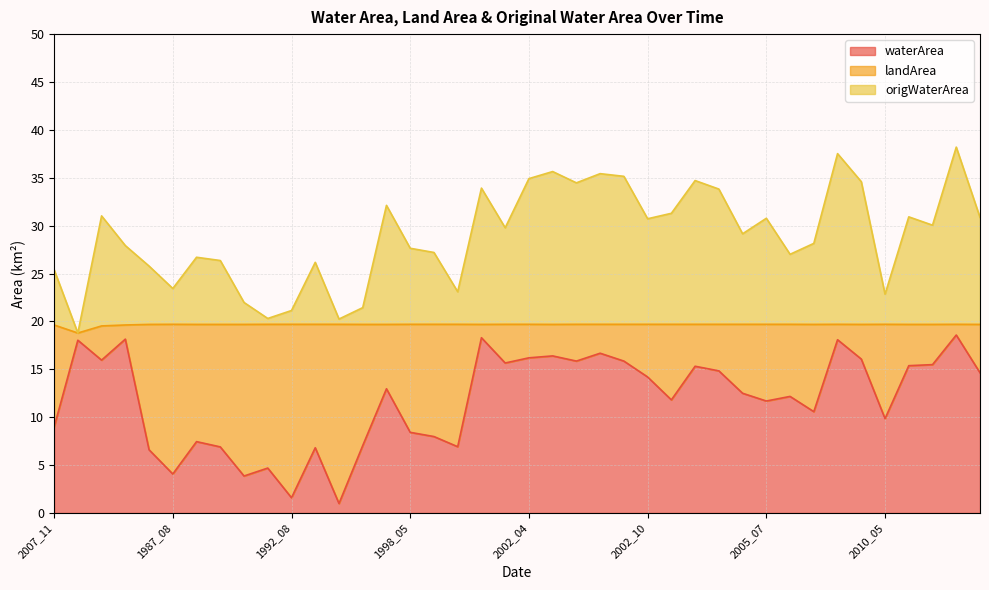

What is the smallest value displayed?

1.0